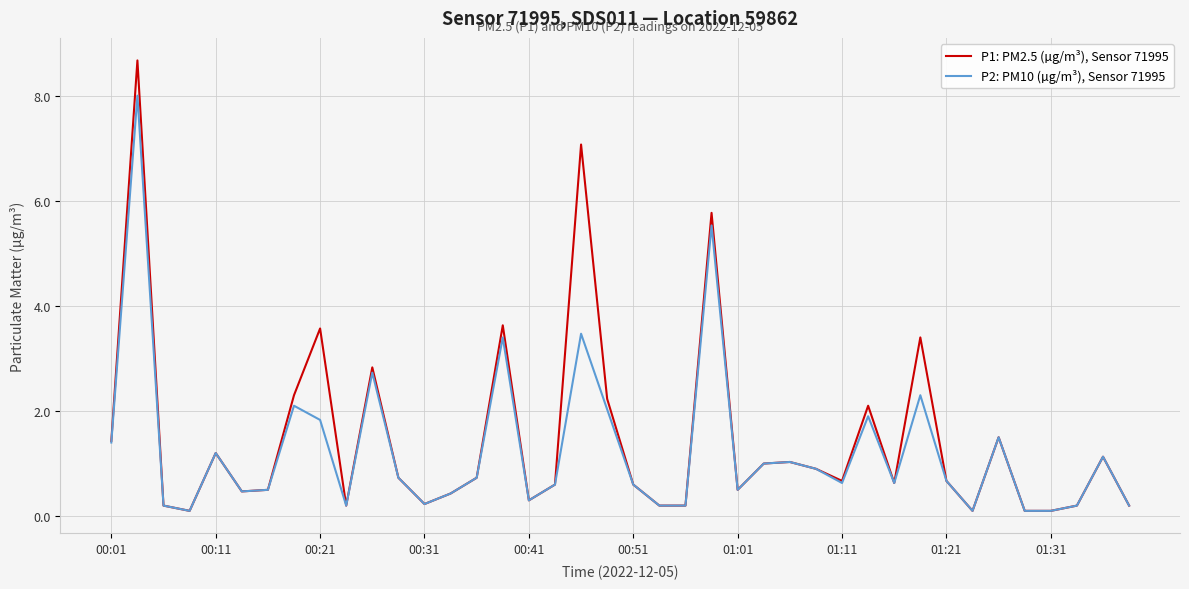

Which series has the widest spread of values?

P1: PM2.5 (µg/m³), Sensor 71995